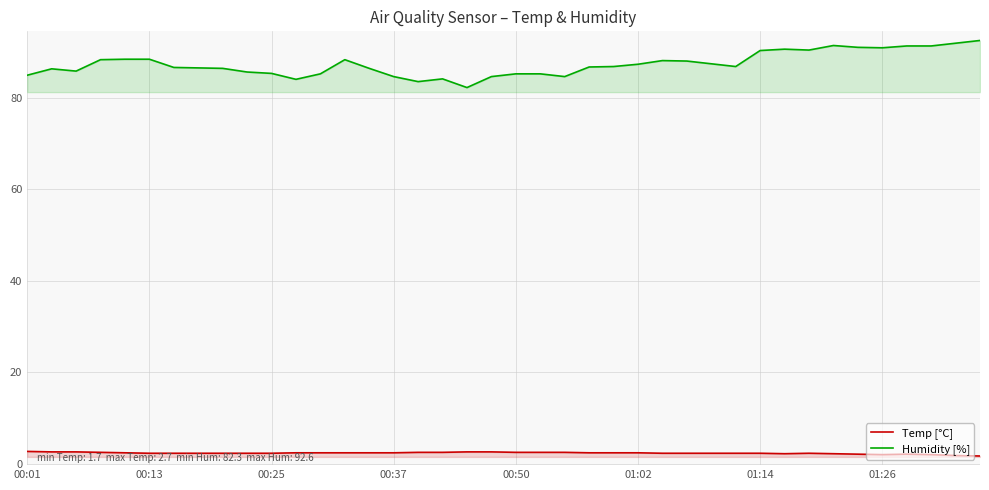

What is the spread (max minus min) of values at 00:01?

82.3